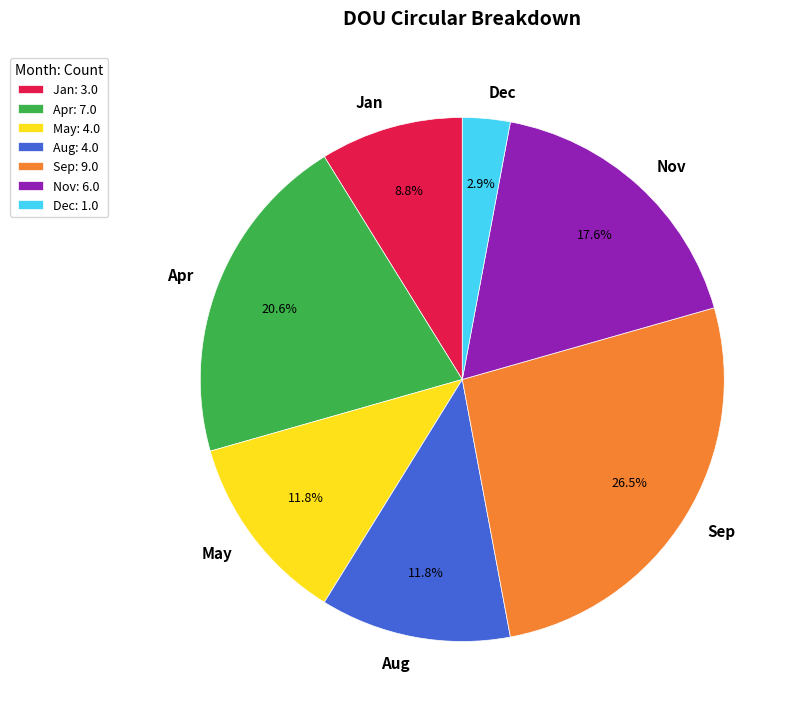

Between Apr and Sep, which is larger?

Sep